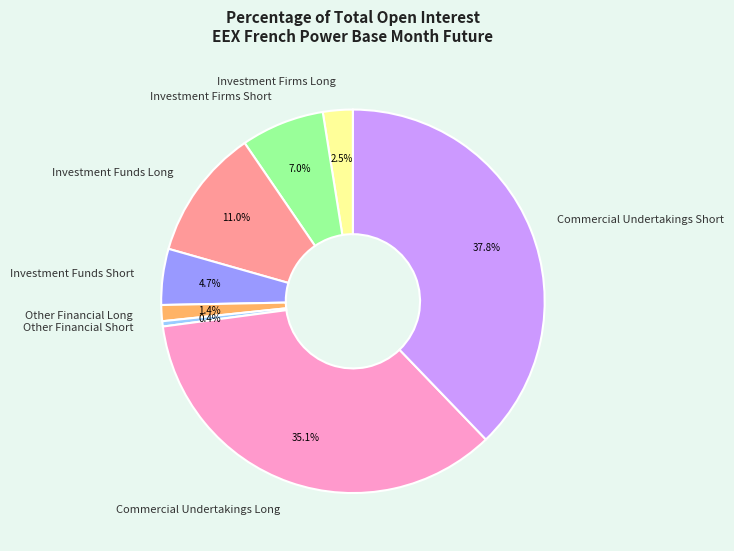

What percentage is the Commercial Undertakings Short slice, to the nearest percent?

38%